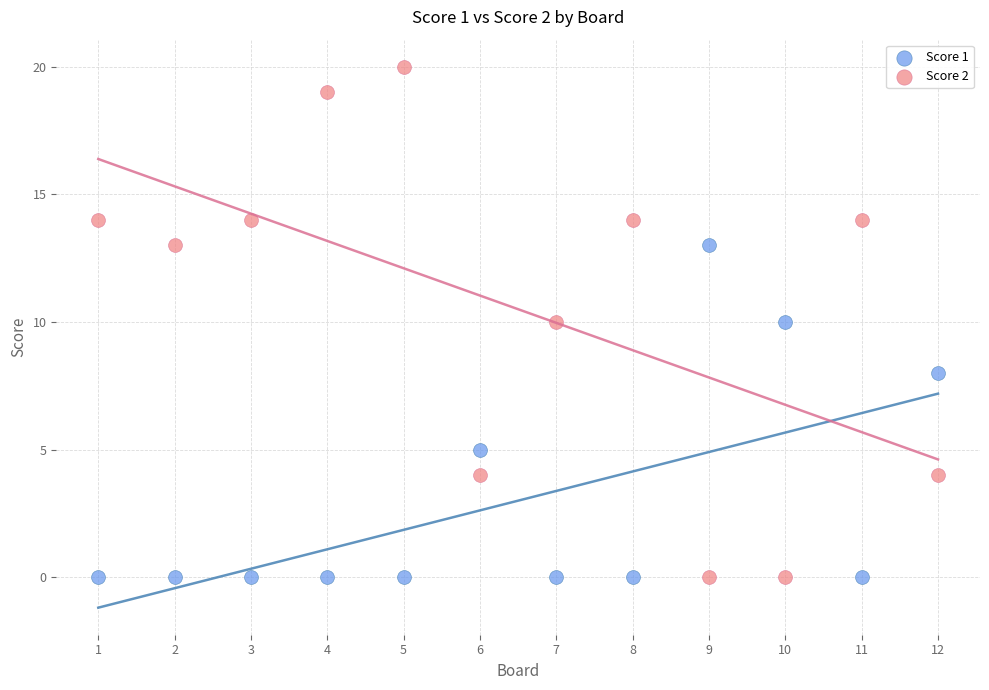

What is the X range (max minus min) for the scatter plot?

11